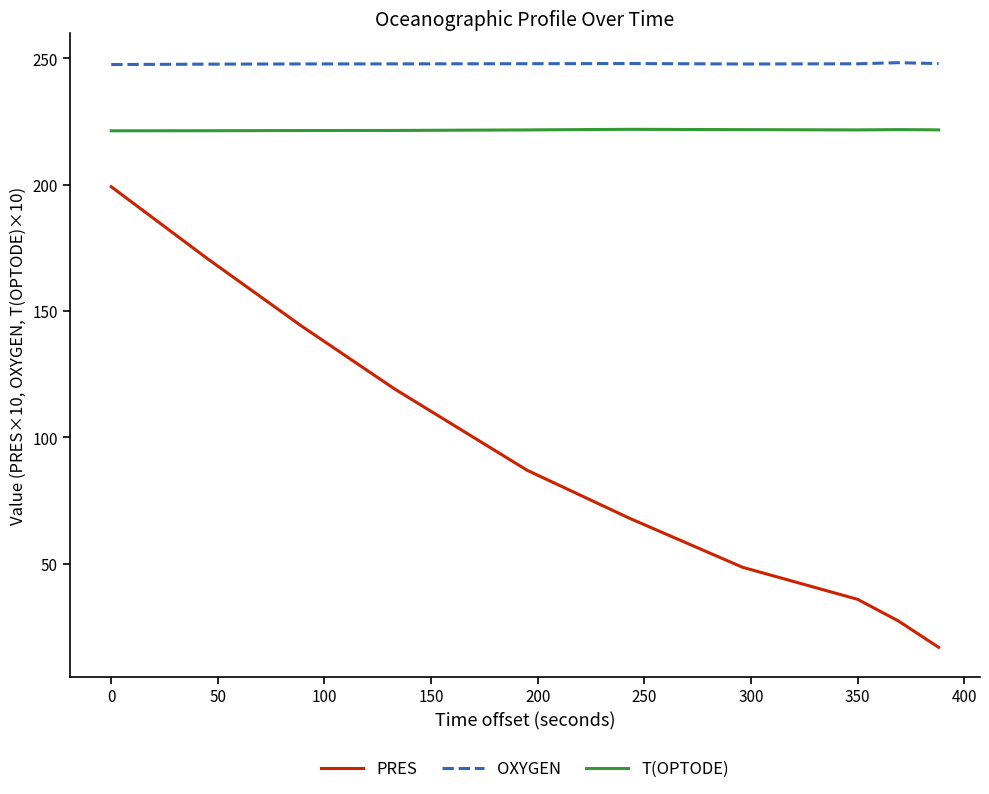

What is the lowest value of the OXYGEN series?

247.6